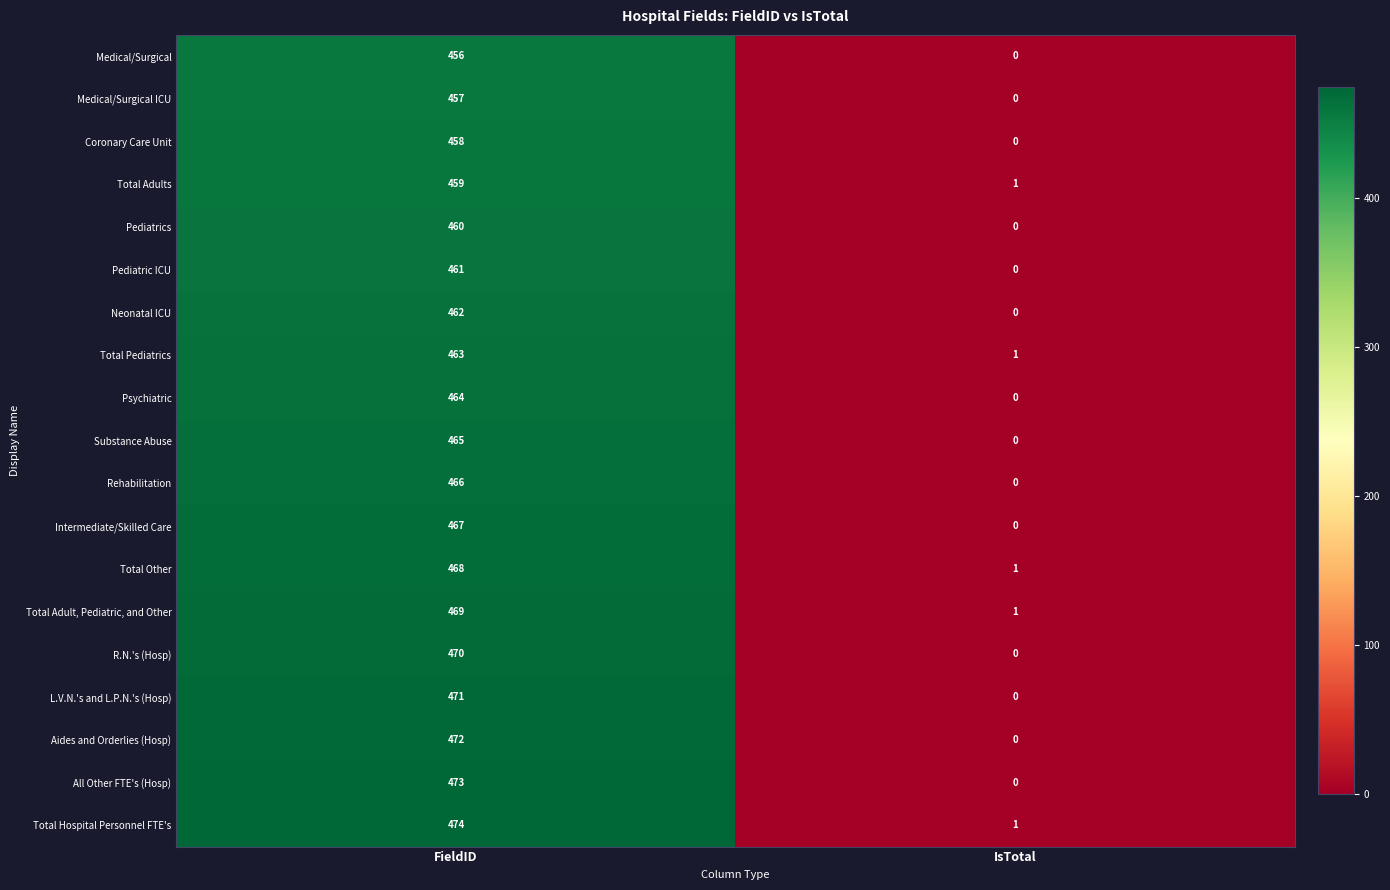

How many series are shown in this chart?

19